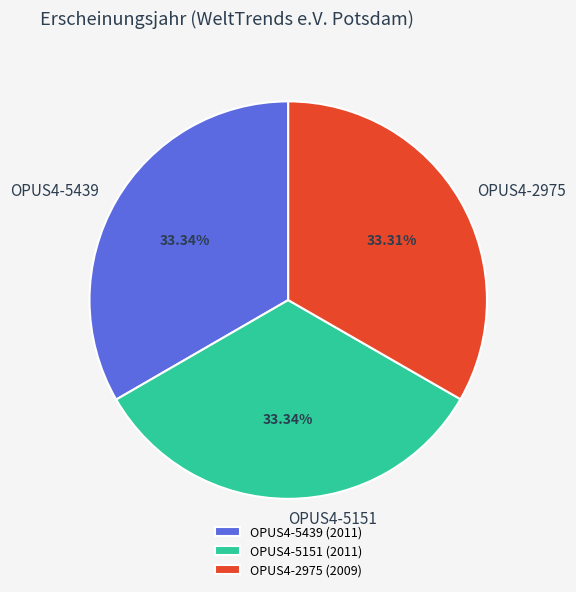

Does OPUS4-2975 represent more than half of the total?

No